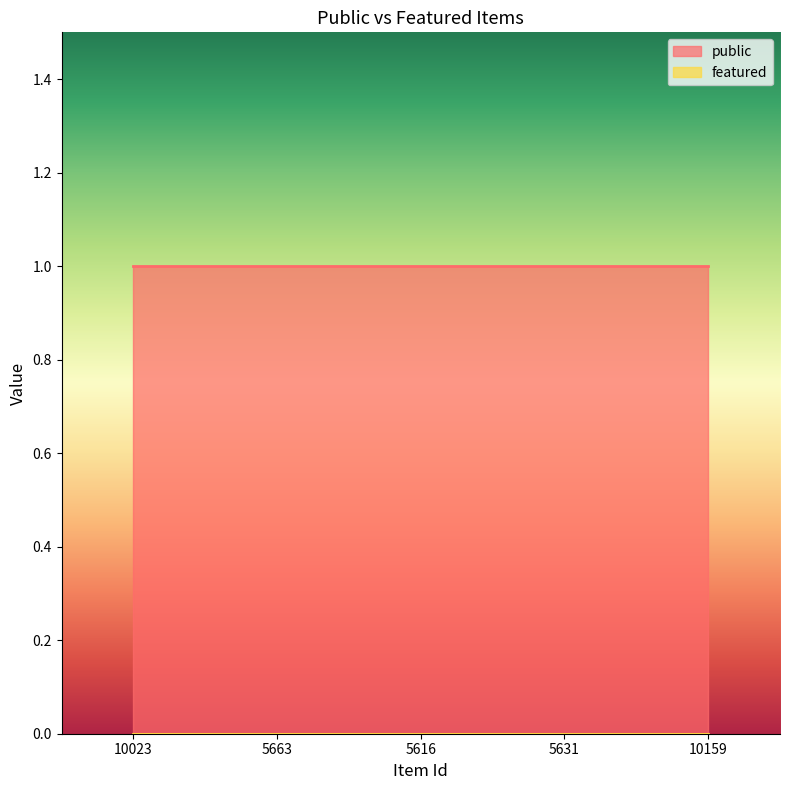

At which category does the chart reach its minimum across all series?

10023